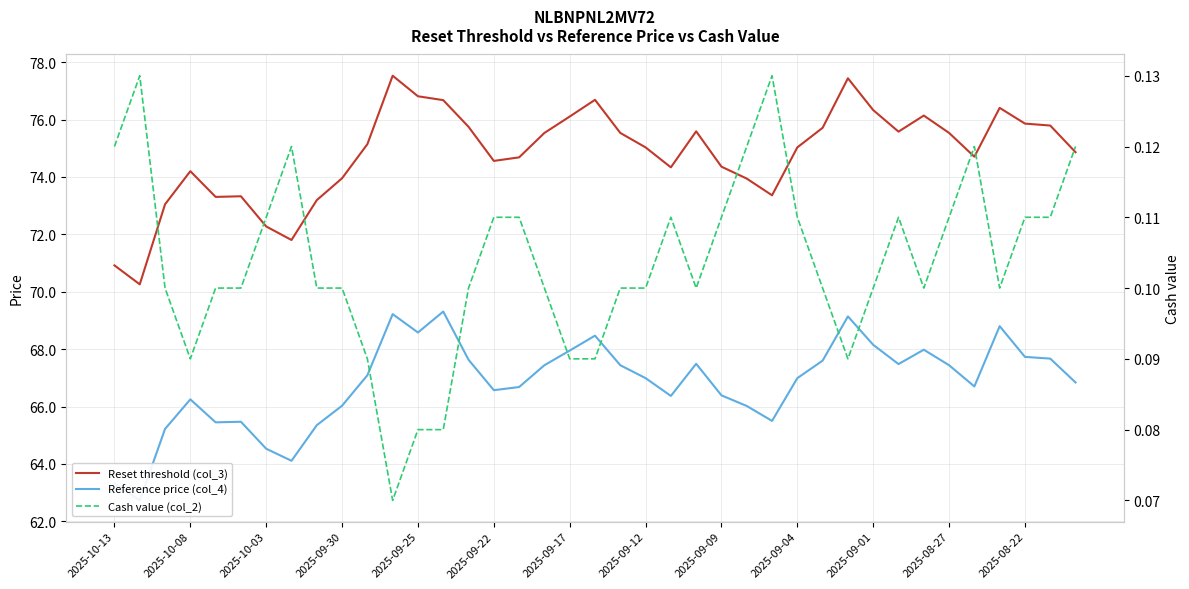

Rank the series at 2025-09-25 from highest to lowest value.

Reset threshold (col_3), Reference price (col_4), Cash value (col_2)